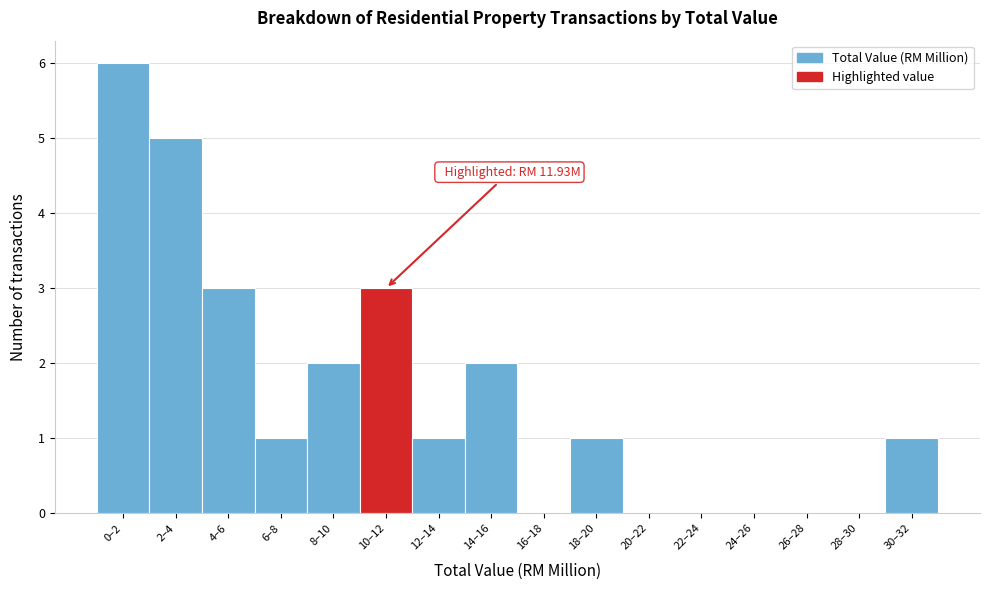

Reading left to right, extract all data points from this chart.

0–2=6	2–4=5	4–6=3	6–8=1	8–10=2	10–12=3	12–14=1	14–16=2	16–18=0	18–20=1	20–22=0	22–24=0	24–26=0	26–28=0	28–30=0	30–32=1